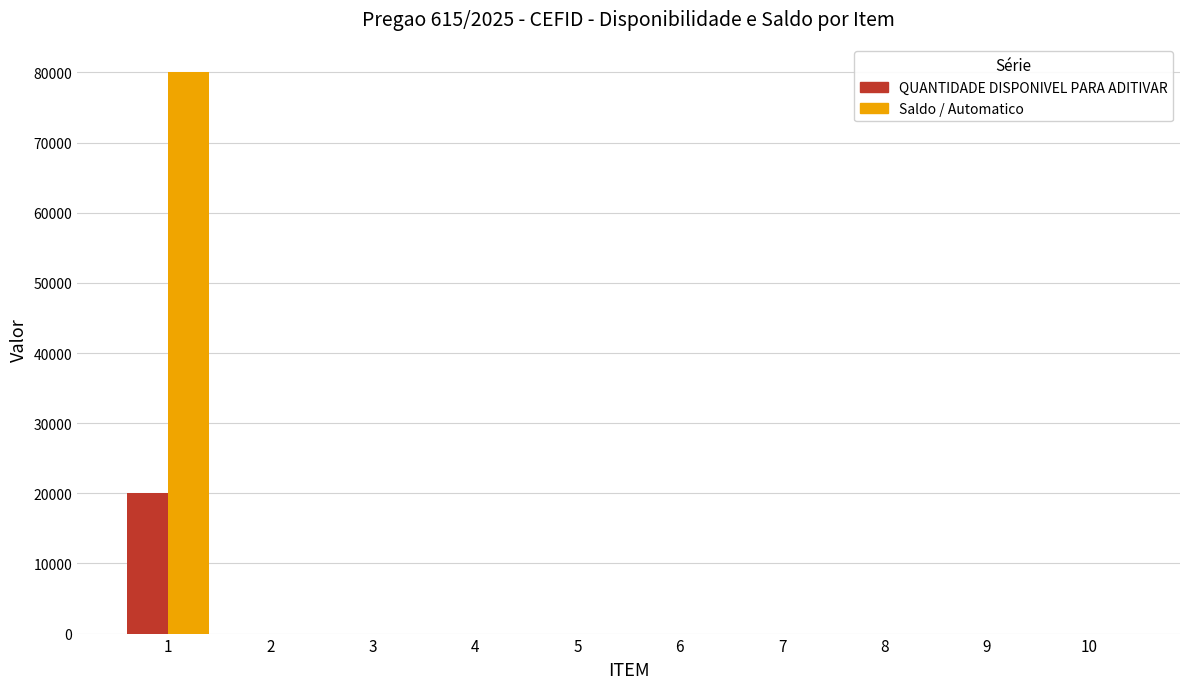

What is the sum of all QUANTIDADE DISPONIVEL PARA ADITIVAR values?

20000